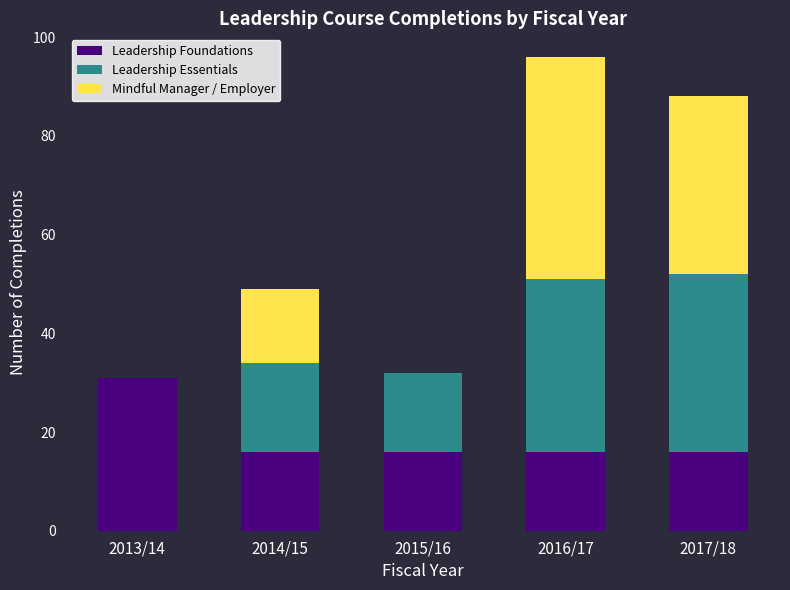

At which category is the sum across all series the highest?

2016/17